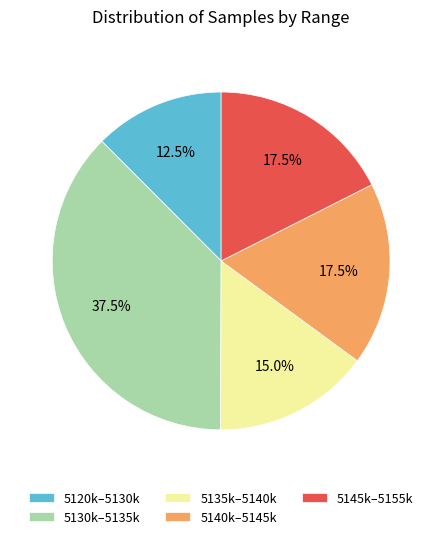

Approximately how many times larger is the value at 5120k–5130k compared to 5130k–5135k?

0.3